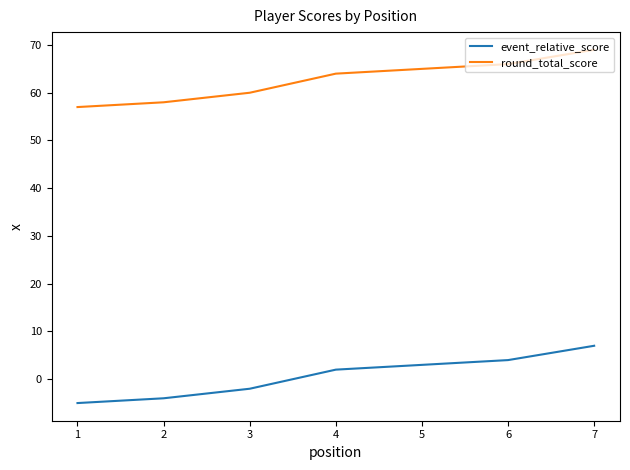

What is the smallest value displayed?

-5